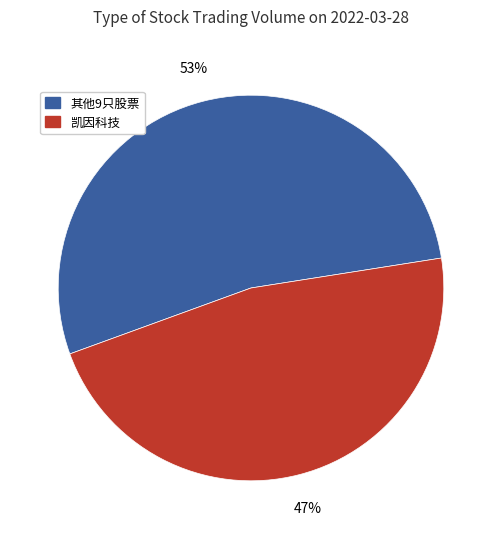

To the nearest percent, what is the difference between the 其他9只股票 and 凯因科技 slice percentages?

6%